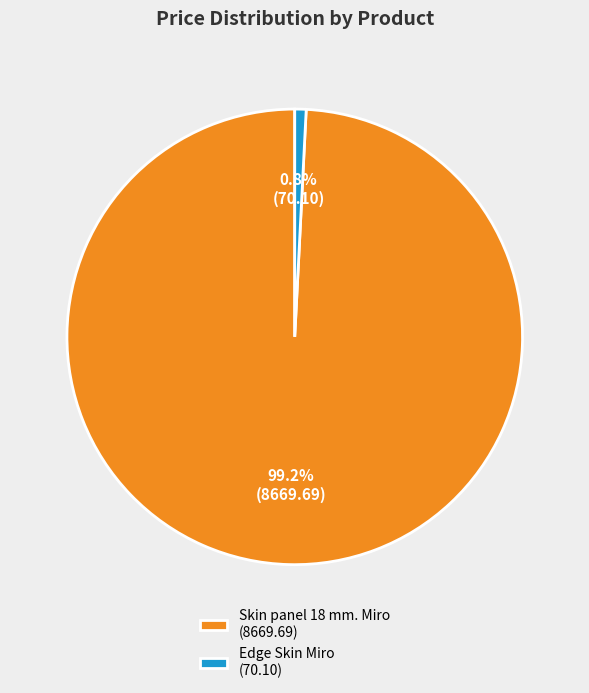

To the nearest percent, what portion does Skin panel 18 mm. Miro represent?

99%